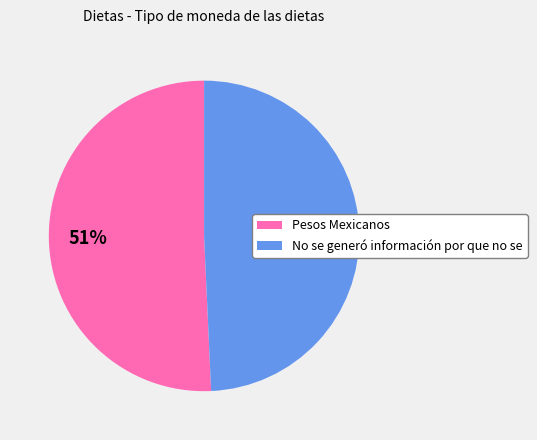

The Pesos Mexicanos slice represents 51% of the pie. True or false?

True